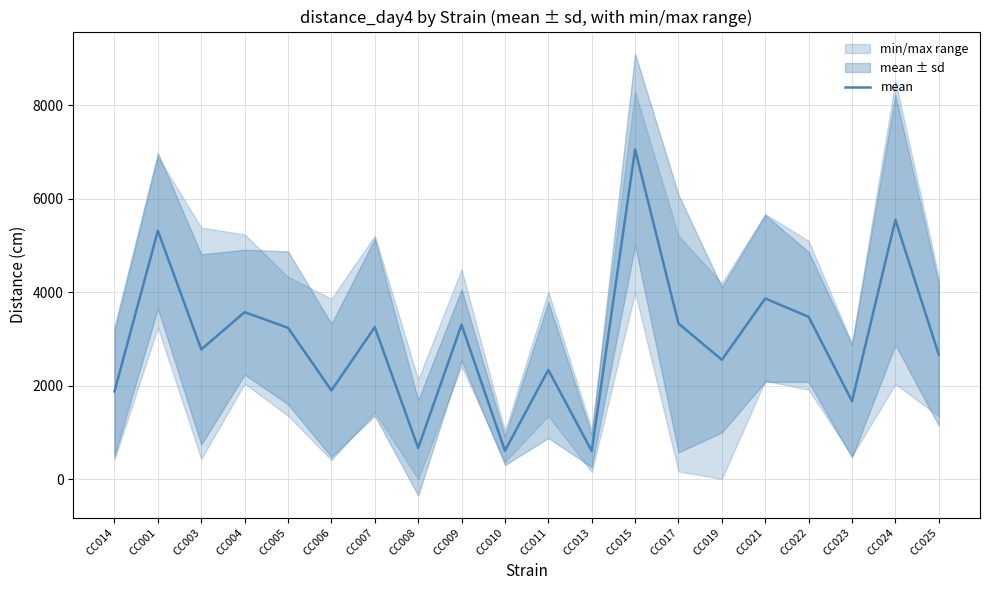

At which category does the data reach its first local valley?

CC003